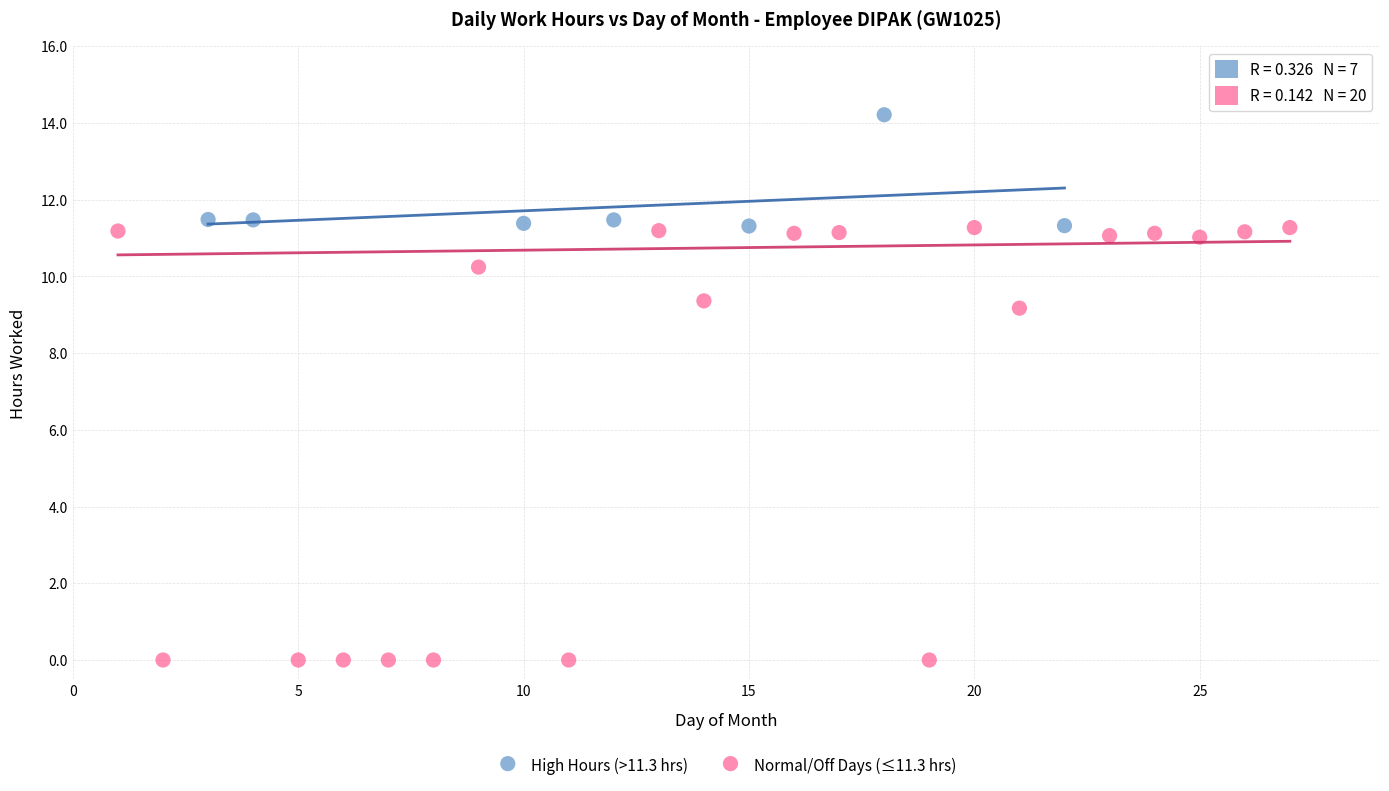

What are all the series names shown in the legend?

High Hours (>11.3 hrs), Normal/Off Days (≤11.3 hrs)